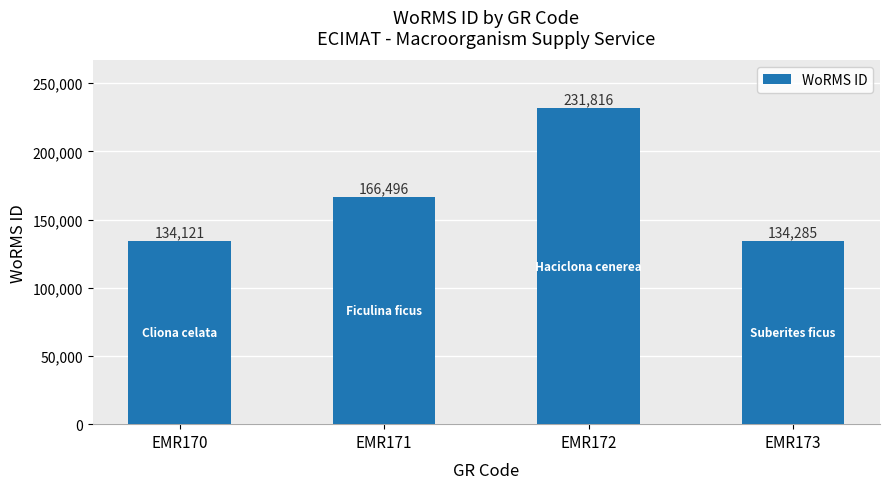

Approximately how many times larger is the value at EMR171 compared to EMR170?

1.2